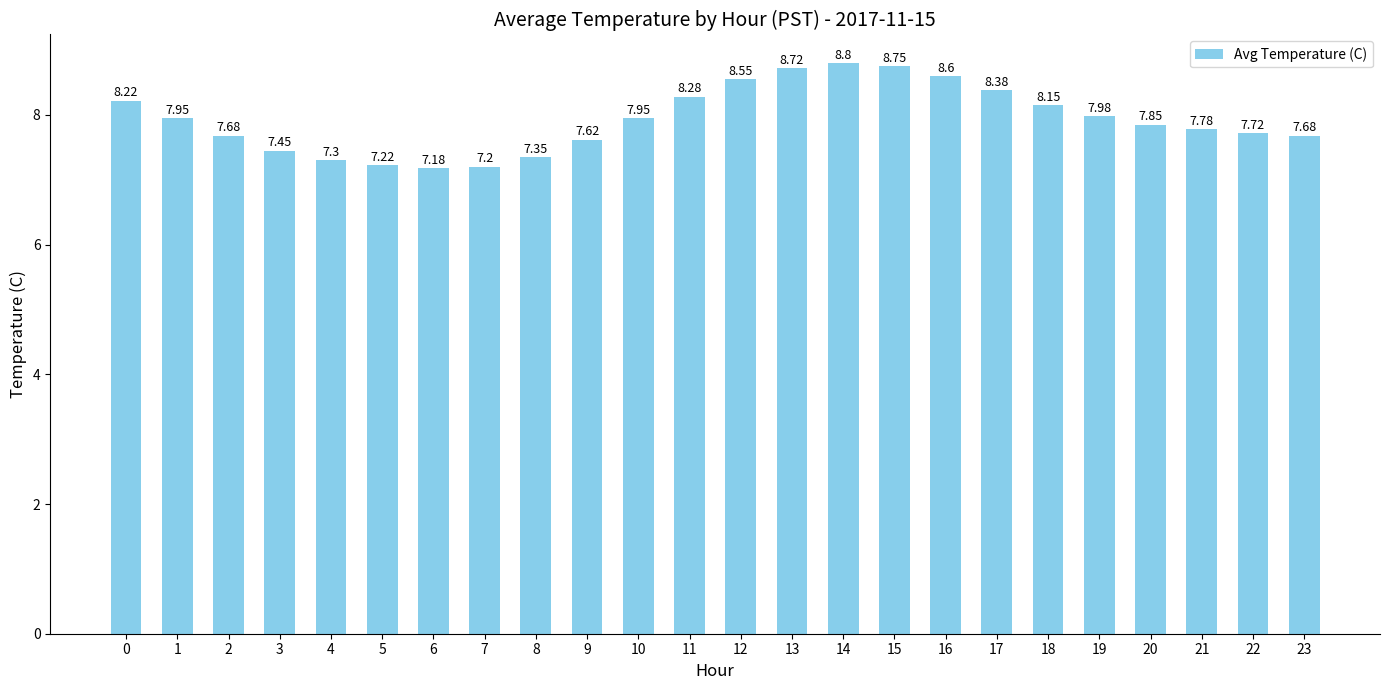

What is the change in value from 5 to 19?

+0.8